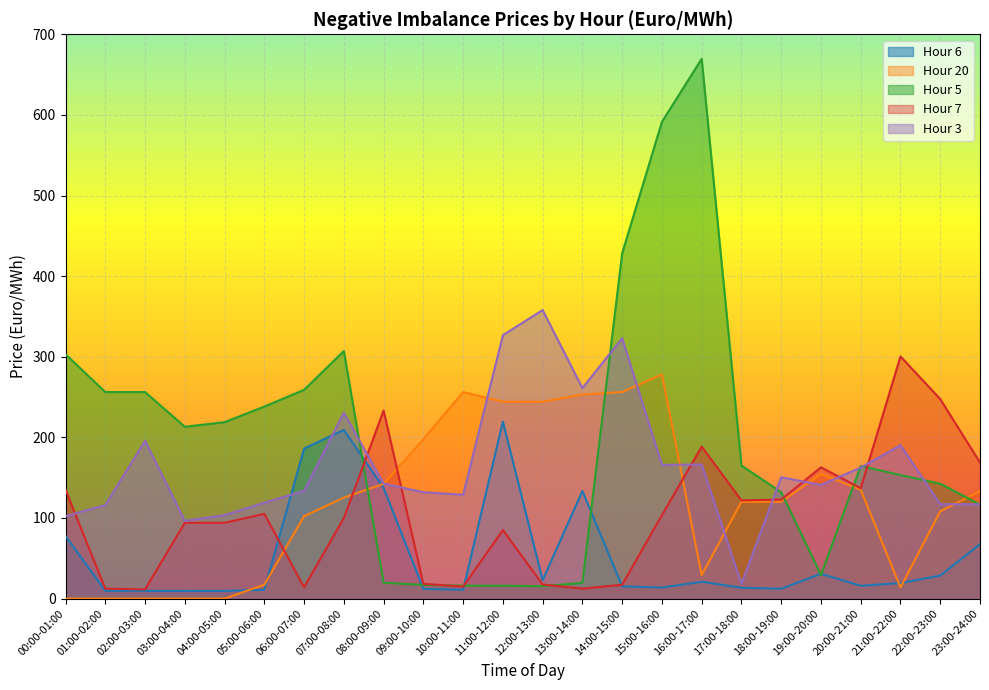

Rank the series at 10:00-11:00 from lowest to highest value.

Hour 6, Hour 7, Hour 5, Hour 3, Hour 20